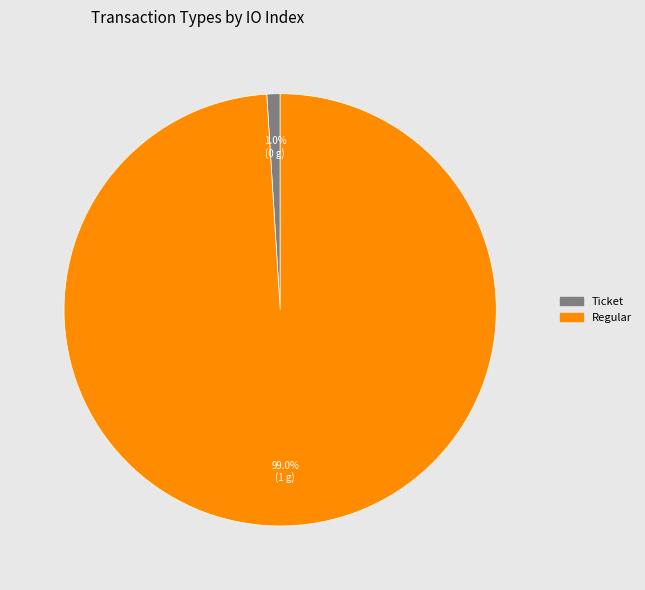

Rank the categories by value from highest to lowest.

Regular, Ticket